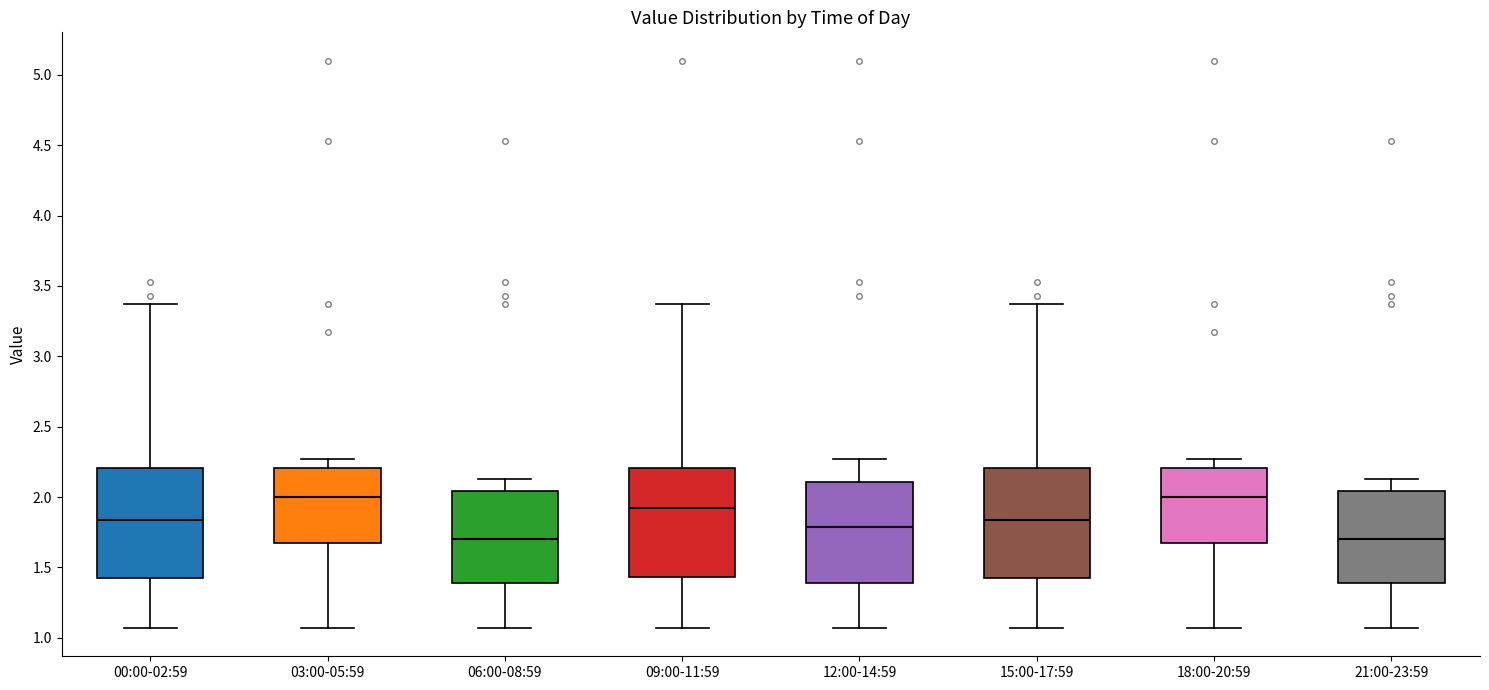

Reading left to right, read every box against the y-axis: the position of its median line, the range the box covers, and the ends of its whiskers. The values are not printed on the chart, so give them approximately, as read against the axis.

00:00-02:59: median 1.85, box 1.40 to 2.20, whiskers 1.05 to 3.35
03:00-05:59: median 2.00, box 1.65 to 2.20, whiskers 1.05 to 2.25
06:00-08:59: median 1.70, box 1.40 to 2.05, whiskers 1.05 to 2.15
09:00-11:59: median 1.90, box 1.45 to 2.20, whiskers 1.05 to 3.35
12:00-14:59: median 1.80, box 1.40 to 2.10, whiskers 1.05 to 2.25
15:00-17:59: median 1.85, box 1.40 to 2.20, whiskers 1.05 to 3.35
18:00-20:59: median 2.00, box 1.65 to 2.20, whiskers 1.05 to 2.25
21:00-23:59: median 1.70, box 1.40 to 2.05, whiskers 1.05 to 2.15